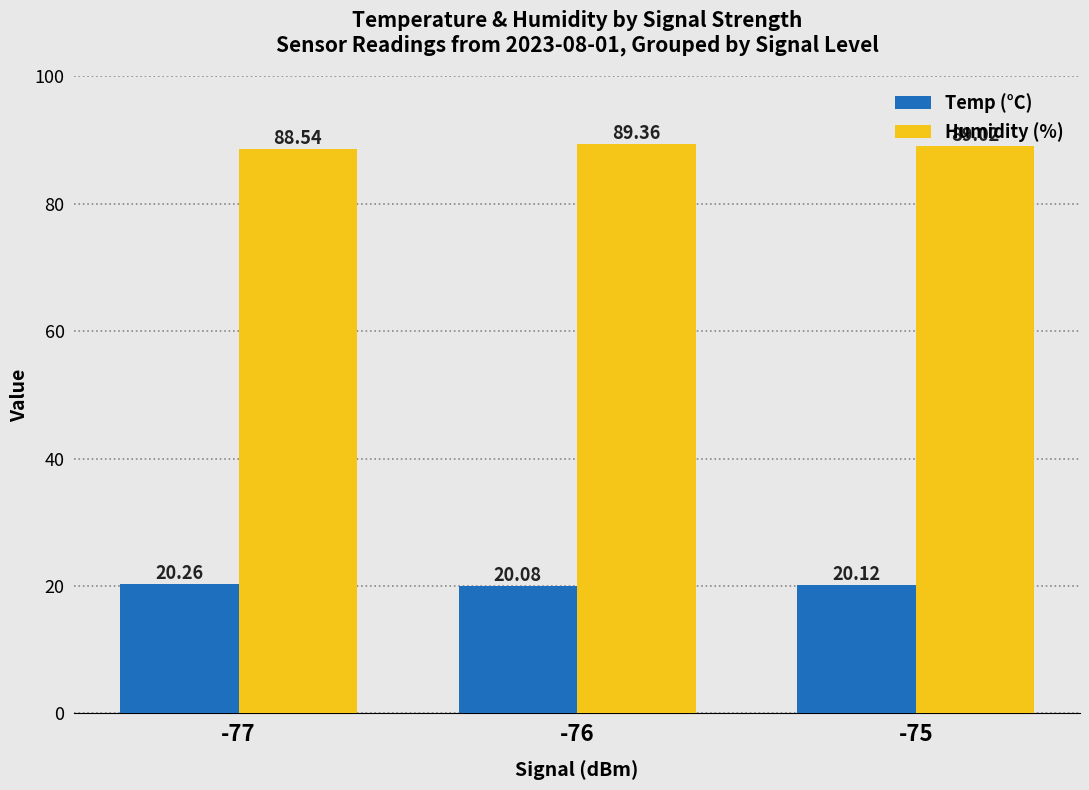

Between -76 and -75, which series saw the biggest shift?

Humidity (%)